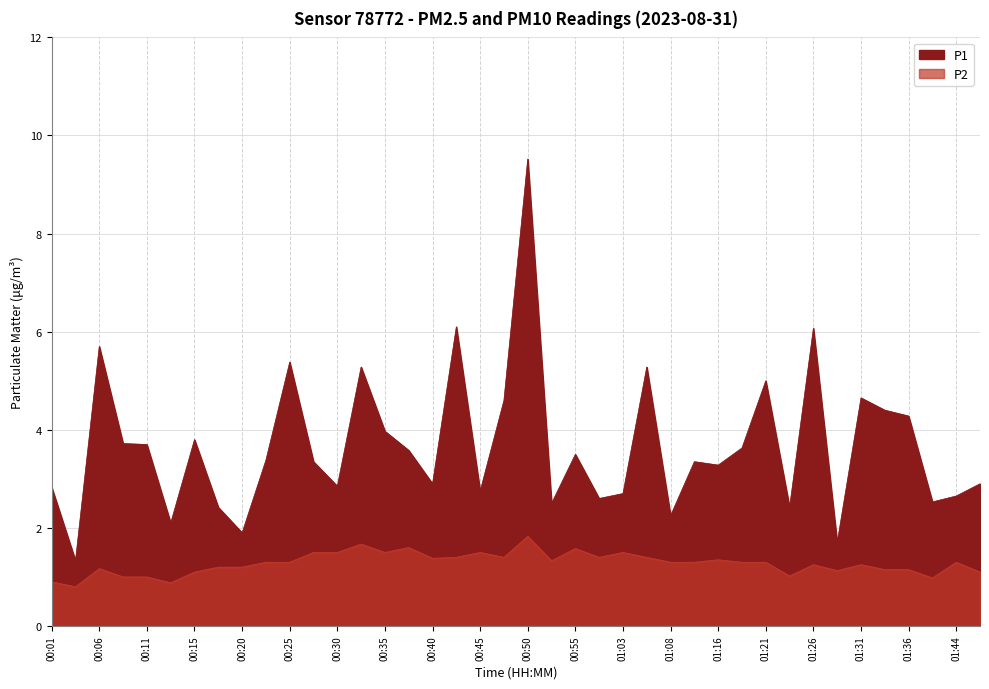

Which series changed the most between 00:43 and 00:55?

P1